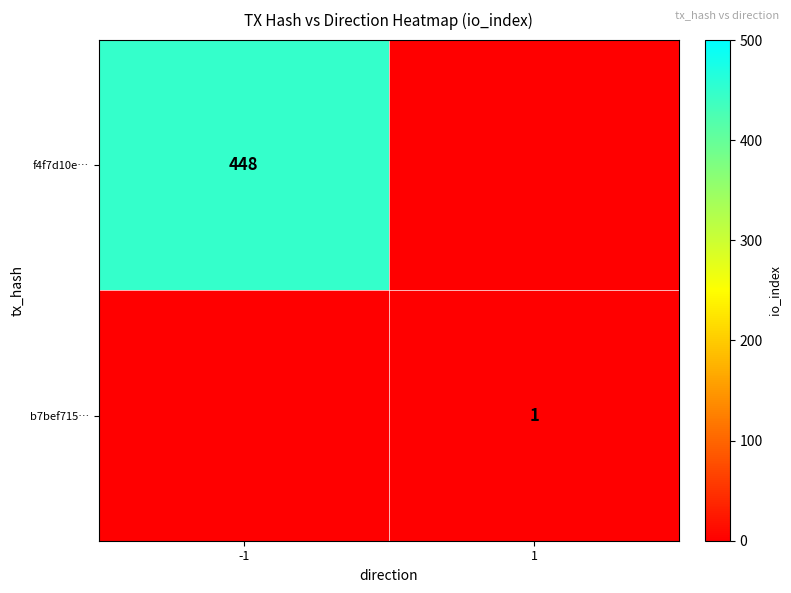

What is the minimum value shown in the chart?

1.0